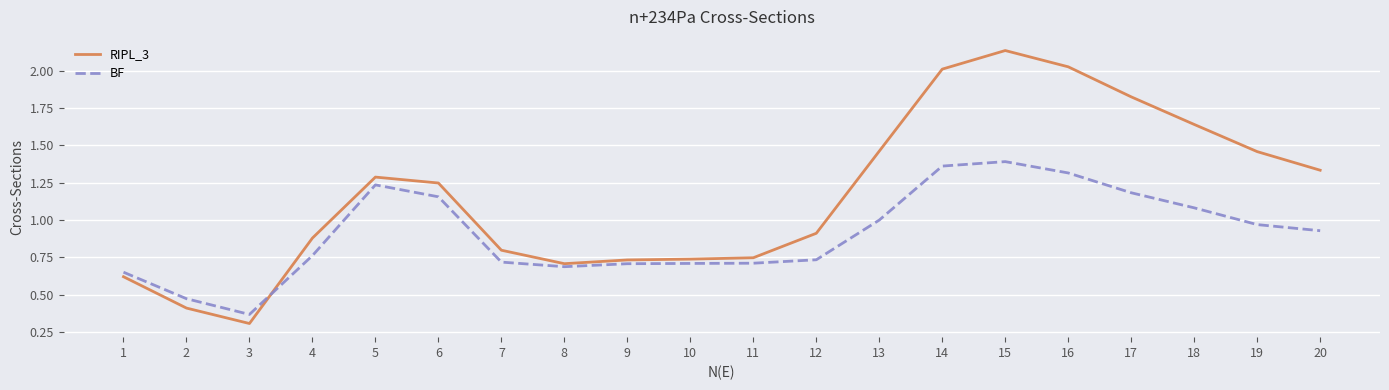

What is the minimum value shown in the chart?

0.3